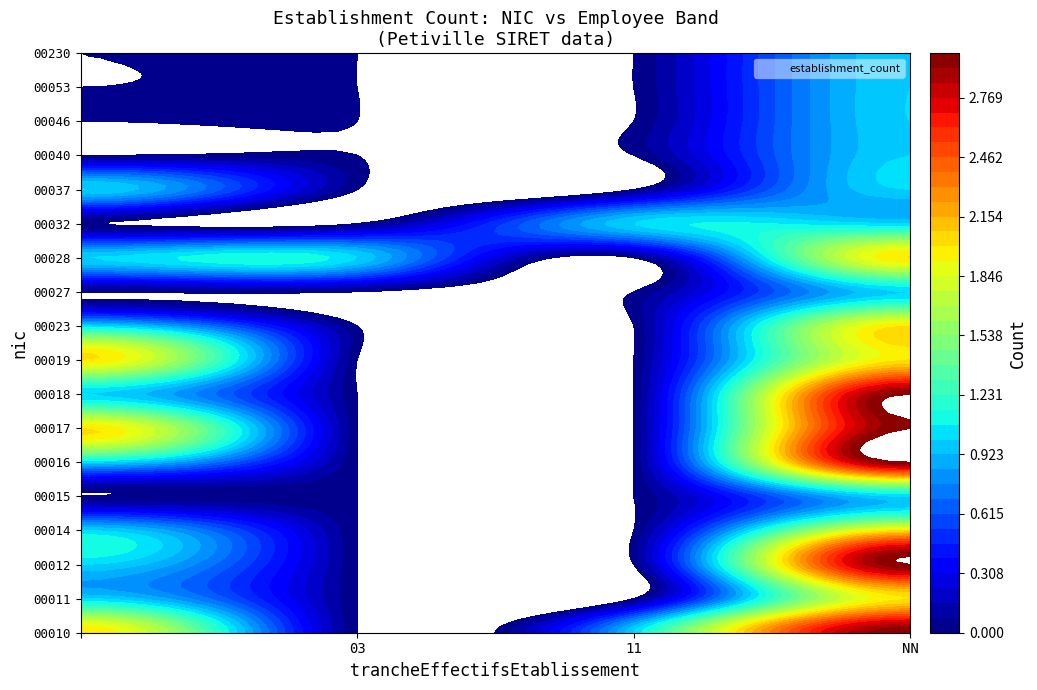

The value of 00017 at 11 is 0. True or false?

True